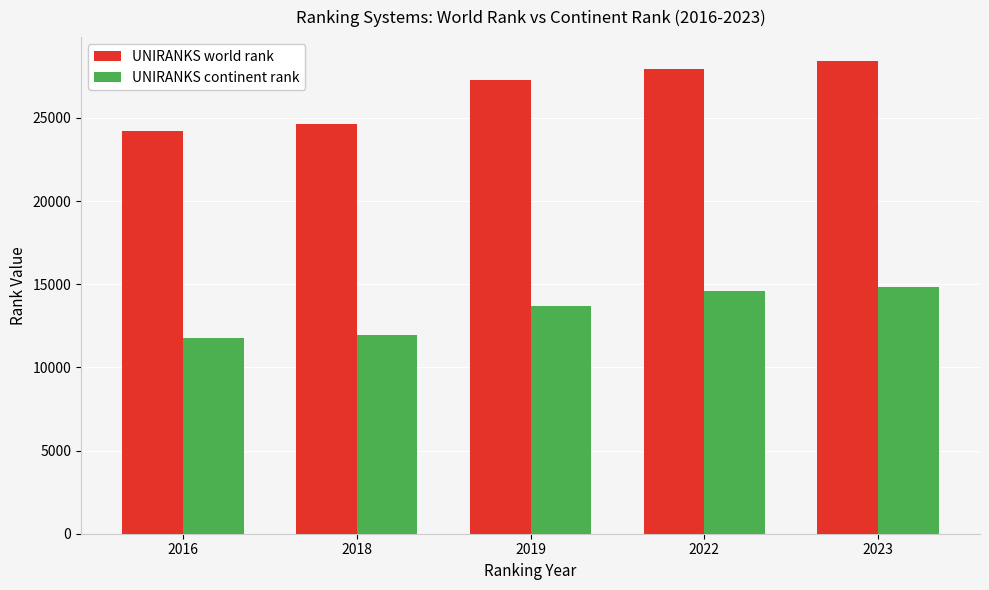

What is the sum of all UNIRANKS continent rank values?

66769